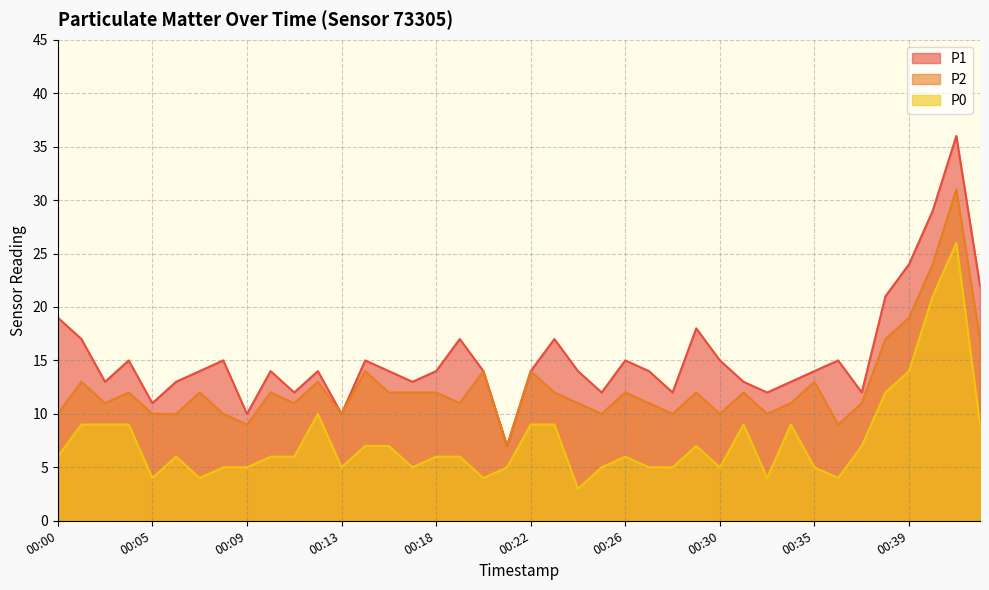

At how many categories does at least one series exceed 26?

2